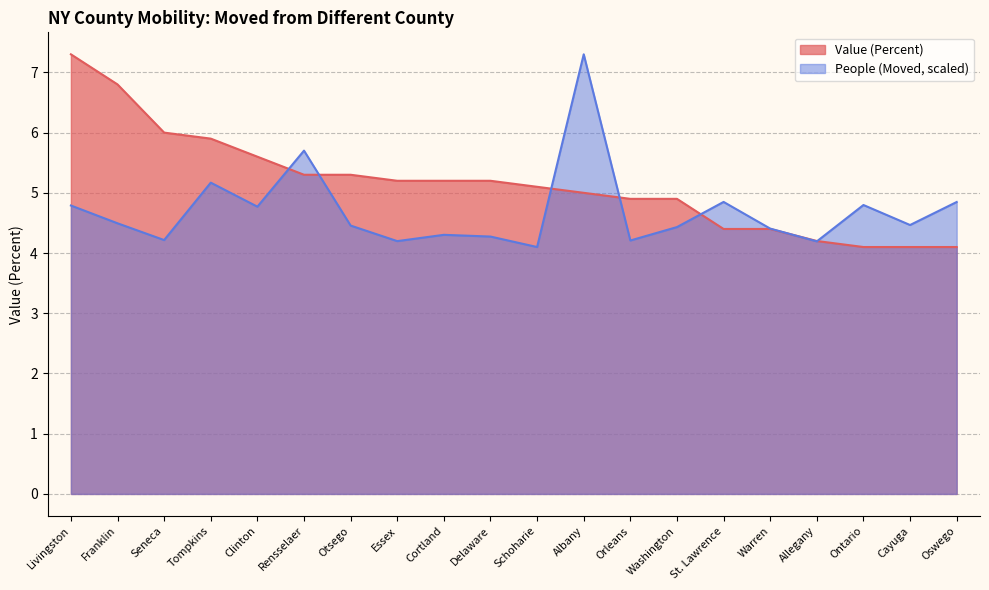

Where is People (Moved) nearest to the value 5?

St. Lawrence